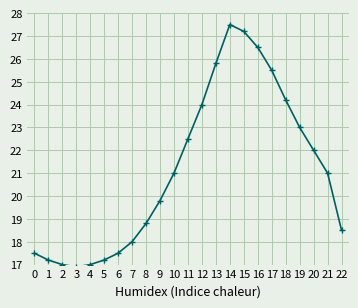

What is the average value?

21.1